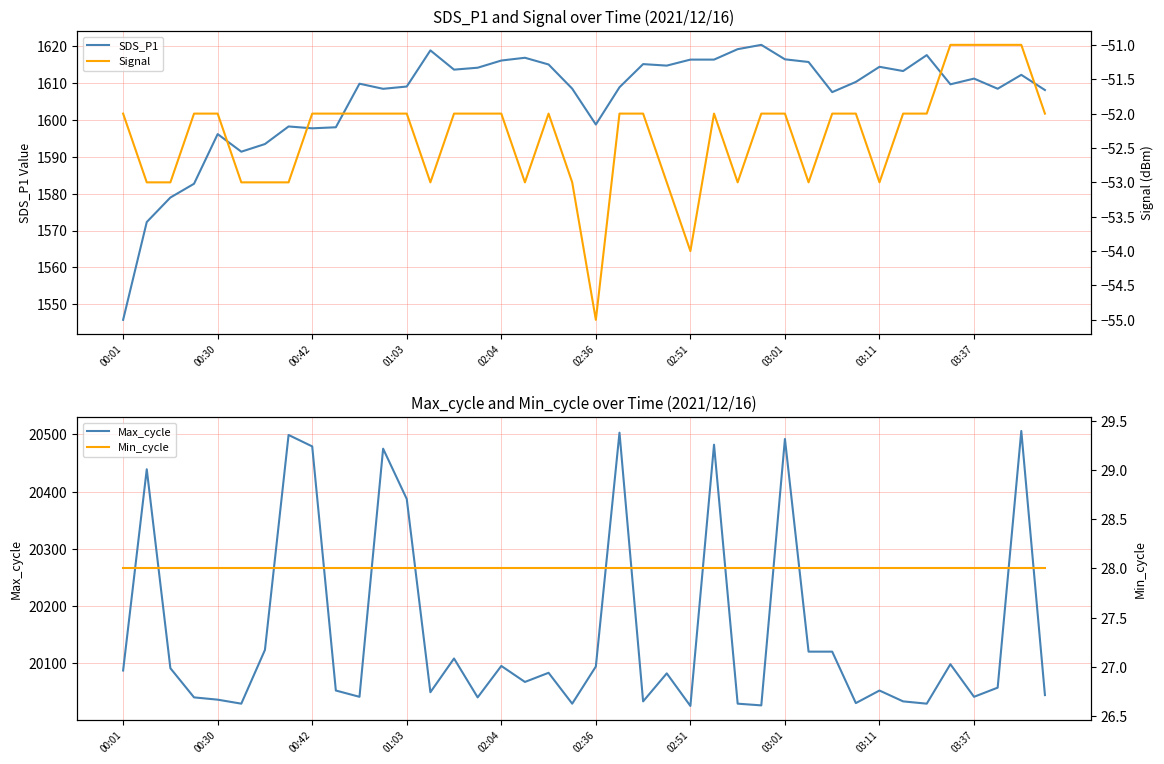

What is the minimum value for SDS_P1?

1545.8